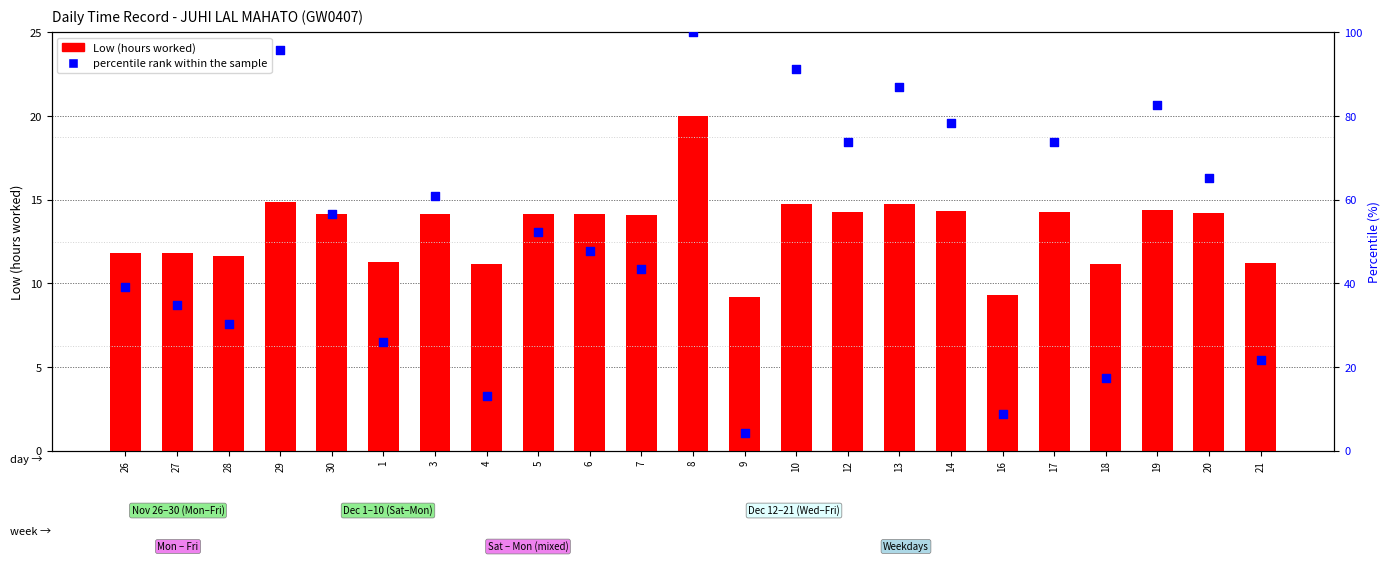

What are all the series names shown in the legend?

Low (hours), percentile rank within the sample